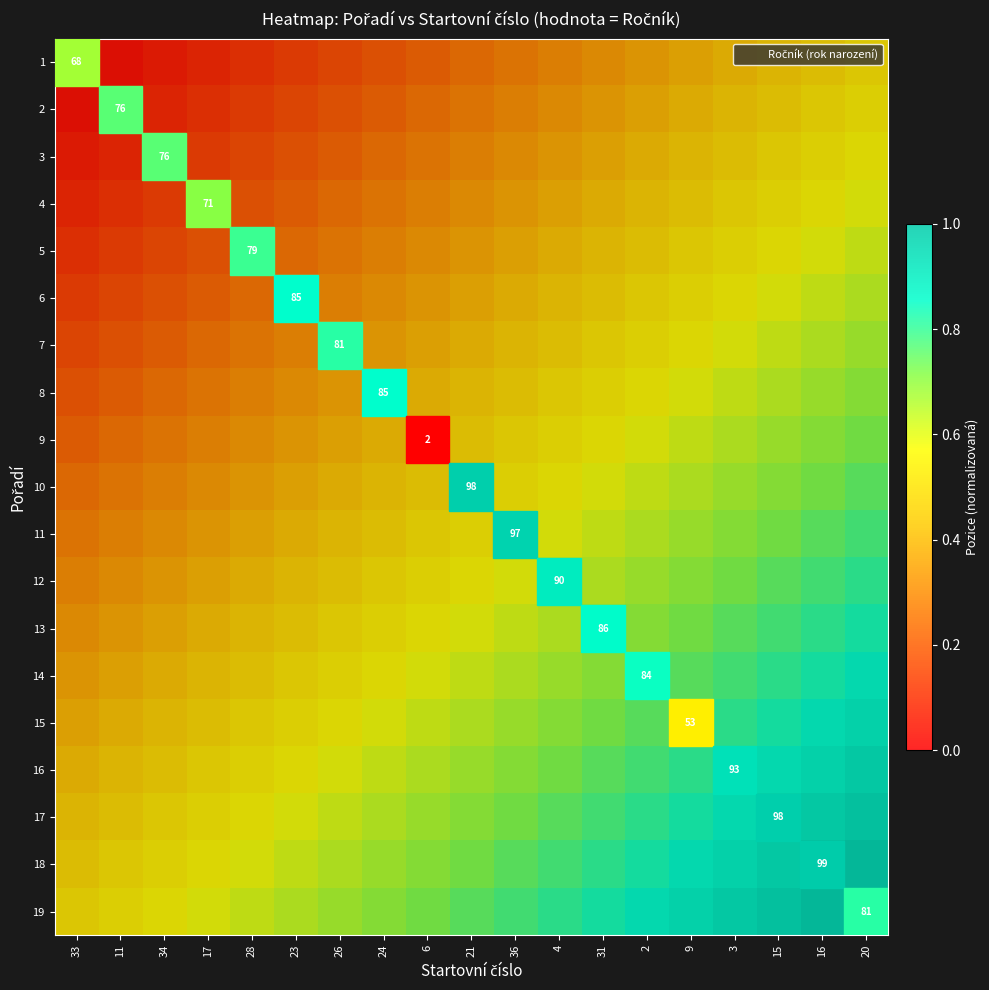

What value does the 7 series have at 16?

0.6